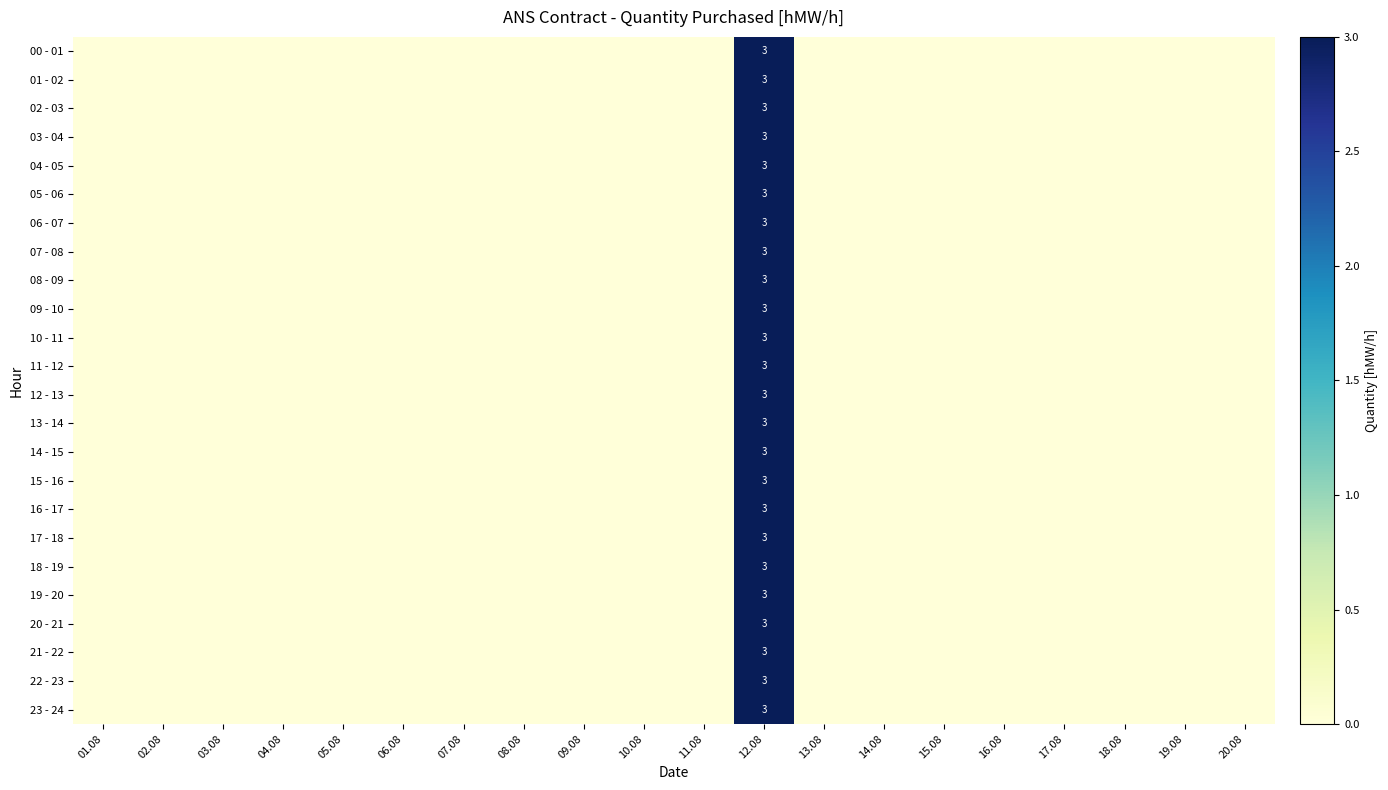

The 20 - 21 series shows 1 at 03.08. True or false?

False